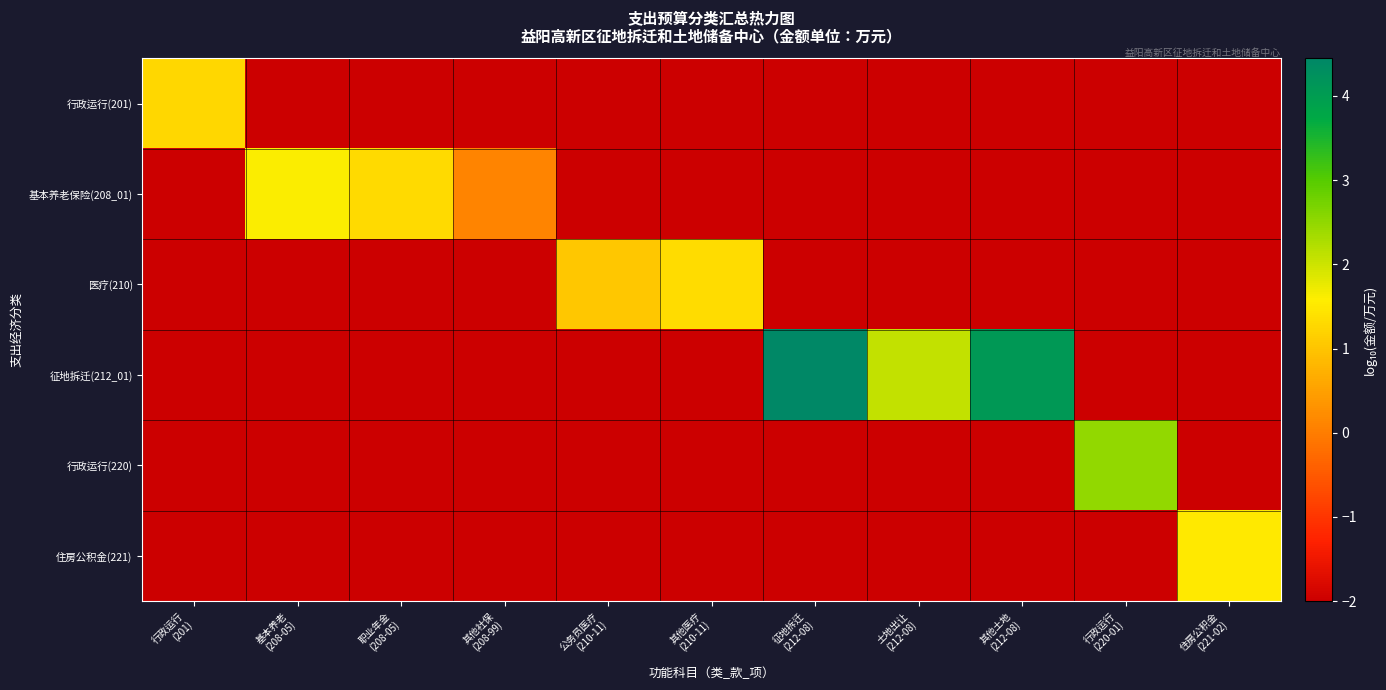

Reading left to right, what are all the values shown in this chart?

行政运行(201): 行政运行
(201)=1.3	基本养老
(208-05)=-2.0	职业年金
(208-05)=-2.0	其他社保
(208-99)=-2.0	公务员医疗
(210-11)=-2.0	其他医疗
(210-11)=-2.0	征地拆迁
(212-08)=-2.0	土地出让
(212-08)=-2.0	其他土地
(212-08)=-2.0	行政运行
(220-01)=-2.0	住房公积金
(221-02)=-2.0
基本养老保险(208_01): 行政运行
(201)=-2.0	基本养老
(208-05)=1.6	职业年金
(208-05)=1.3	其他社保
(208-99)=0.1	公务员医疗
(210-11)=-2.0	其他医疗
(210-11)=-2.0	征地拆迁
(212-08)=-2.0	土地出让
(212-08)=-2.0	其他土地
(212-08)=-2.0	行政运行
(220-01)=-2.0	住房公积金
(221-02)=-2.0
医疗(210): 行政运行
(201)=-2.0	基本养老
(208-05)=-2.0	职业年金
(208-05)=-2.0	其他社保
(208-99)=-2.0	公务员医疗
(210-11)=1.0	其他医疗
(210-11)=1.3	征地拆迁
(212-08)=-2.0	土地出让
(212-08)=-2.0	其他土地
(212-08)=-2.0	行政运行
(220-01)=-2.0	住房公积金
(221-02)=-2.0
征地拆迁(212_01): 行政运行
(201)=-2.0	基本养老
(208-05)=-2.0	职业年金
(208-05)=-2.0	其他社保
(208-99)=-2.0	公务员医疗
(210-11)=-2.0	其他医疗
(210-11)=-2.0	征地拆迁
(212-08)=4.4	土地出让
(212-08)=2.1	其他土地
(212-08)=4.1	行政运行
(220-01)=-2.0	住房公积金
(221-02)=-2.0
行政运行(220): 行政运行
(201)=-2.0	基本养老
(208-05)=-2.0	职业年金
(208-05)=-2.0	其他社保
(208-99)=-2.0	公务员医疗
(210-11)=-2.0	其他医疗
(210-11)=-2.0	征地拆迁
(212-08)=-2.0	土地出让
(212-08)=-2.0	其他土地
(212-08)=-2.0	行政运行
(220-01)=2.5	住房公积金
(221-02)=-2.0
住房公积金(221): 行政运行
(201)=-2.0	基本养老
(208-05)=-2.0	职业年金
(208-05)=-2.0	其他社保
(208-99)=-2.0	公务员医疗
(210-11)=-2.0	其他医疗
(210-11)=-2.0	征地拆迁
(212-08)=-2.0	土地出让
(212-08)=-2.0	其他土地
(212-08)=-2.0	行政运行
(220-01)=-2.0	住房公积金
(221-02)=1.5